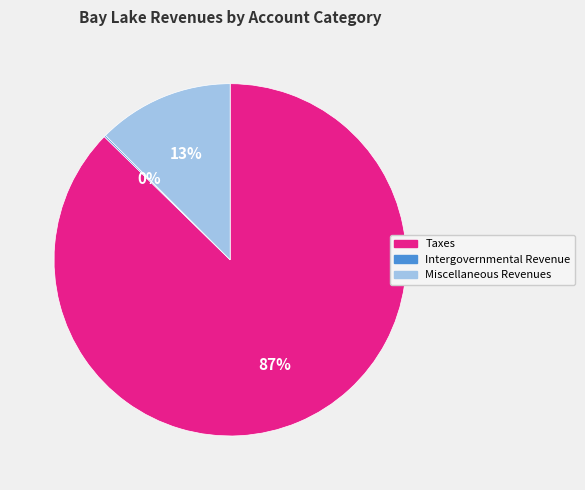

To the nearest percent, what is the average slice percentage?

33%